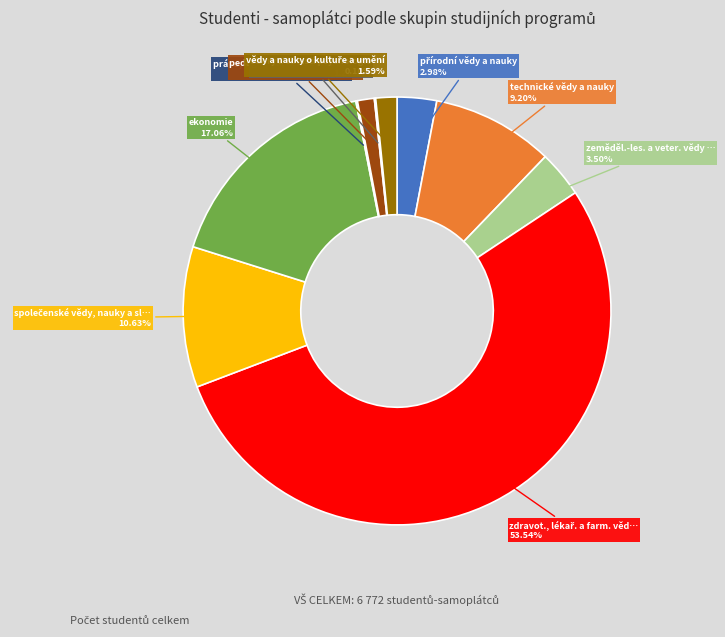

Is there any slice that represents more than half of the pie?

Yes